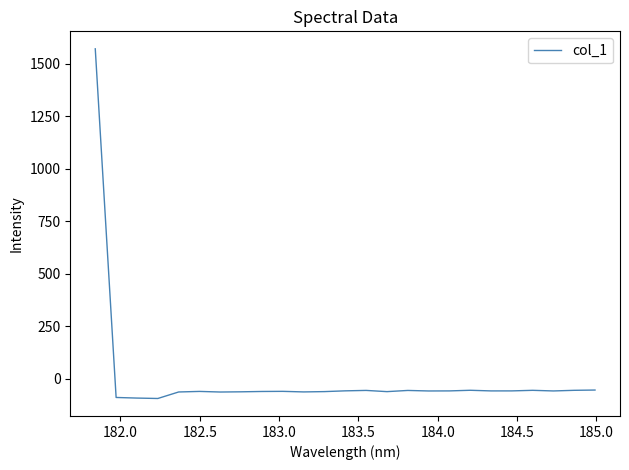

What is the difference between the maximum and minimum values?

1664.2